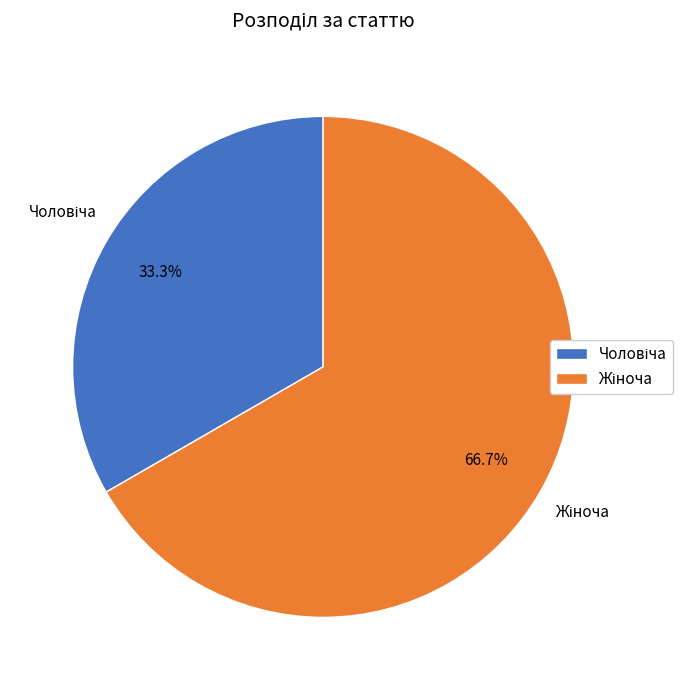

Rank the categories by value from lowest to highest.

Чоловіча, Жіноча